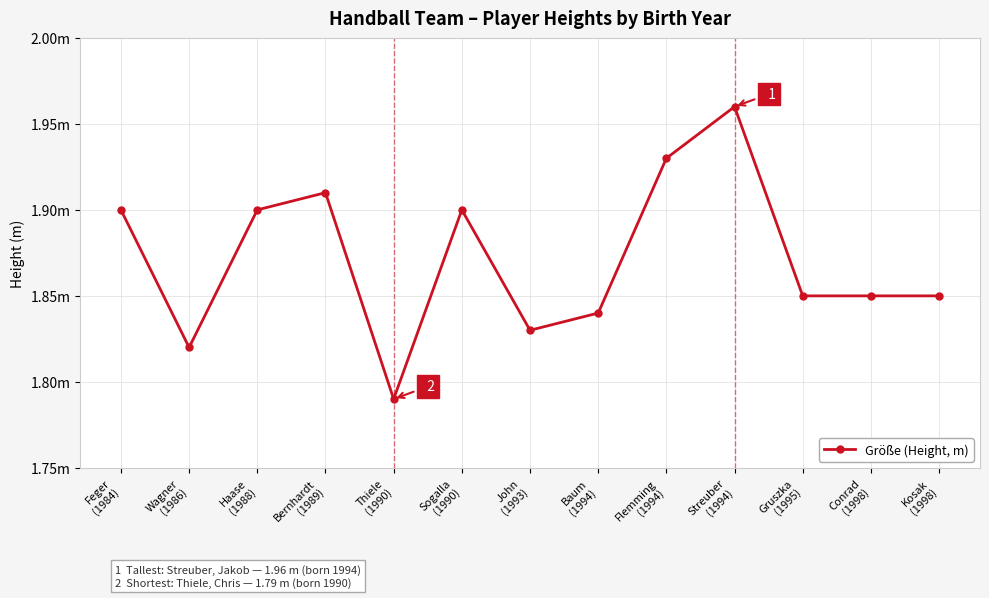

Does the chart have visible grid lines?

Yes